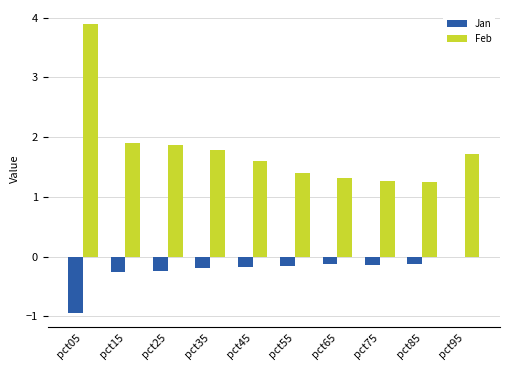

Which category has the highest value in the Jan series?

pct95